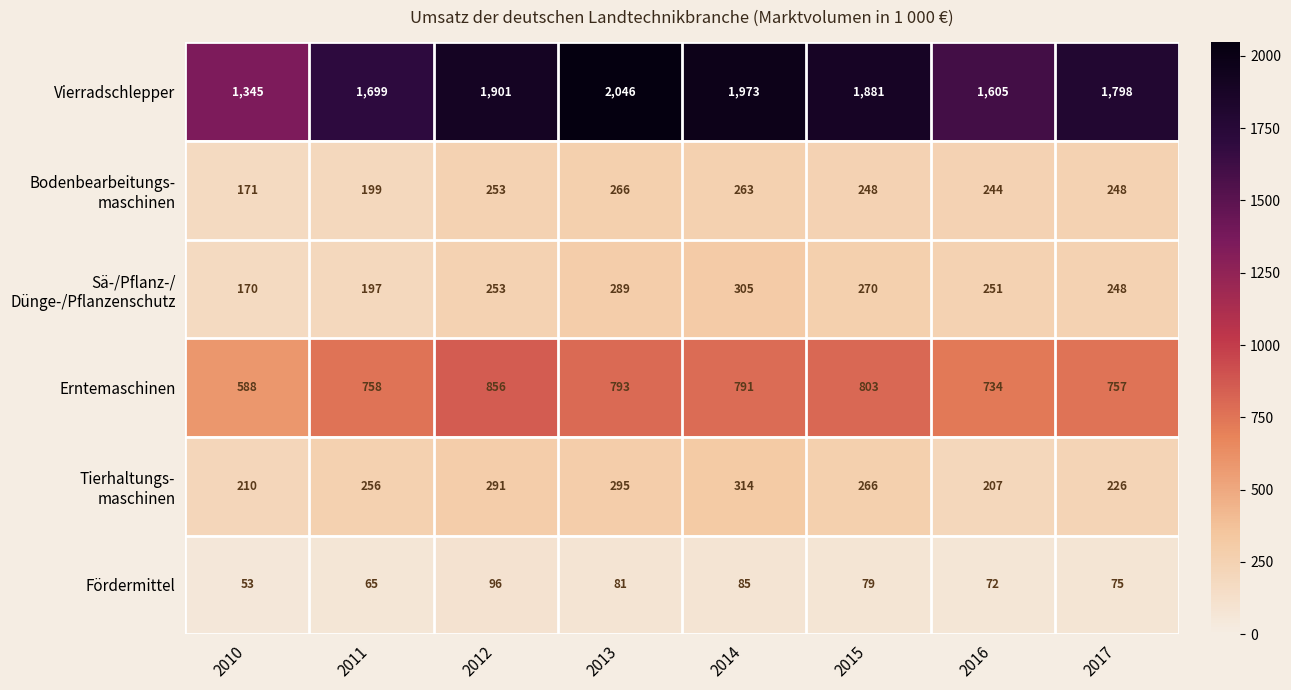

List the labels in order of Erntemaschinen value, largest first.

2012, 2015, 2013, 2014, 2011, 2017, 2016, 2010